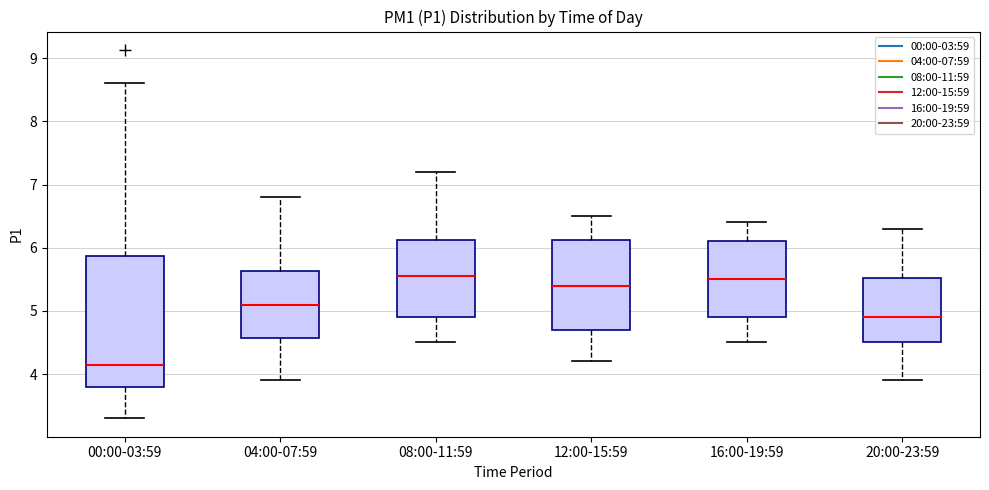

Reading left to right, read every box against the y-axis: the position of its median line, the range the box covers, and the ends of its whiskers. The values are not printed on the chart, so give them approximately, as read against the axis.

00:00-03:59: median 4.2, box 3.8 to 5.9, whiskers 3.3 to 8.6
04:00-07:59: median 5.1, box 4.6 to 5.6, whiskers 3.9 to 6.8
08:00-11:59: median 5.6, box 4.9 to 6.1, whiskers 4.5 to 7.2
12:00-15:59: median 5.4, box 4.7 to 6.1, whiskers 4.2 to 6.5
16:00-19:59: median 5.5, box 4.9 to 6.1, whiskers 4.5 to 6.4
20:00-23:59: median 4.9, box 4.5 to 5.5, whiskers 3.9 to 6.3